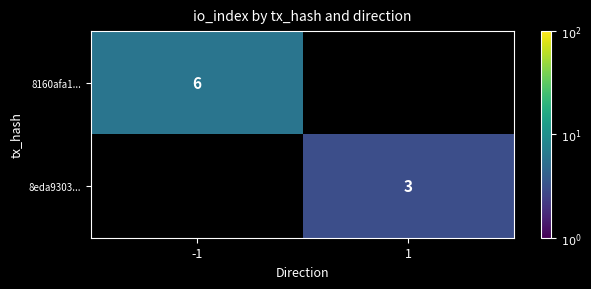

The value of 8eda9303... at 1 is 3. True or false?

True